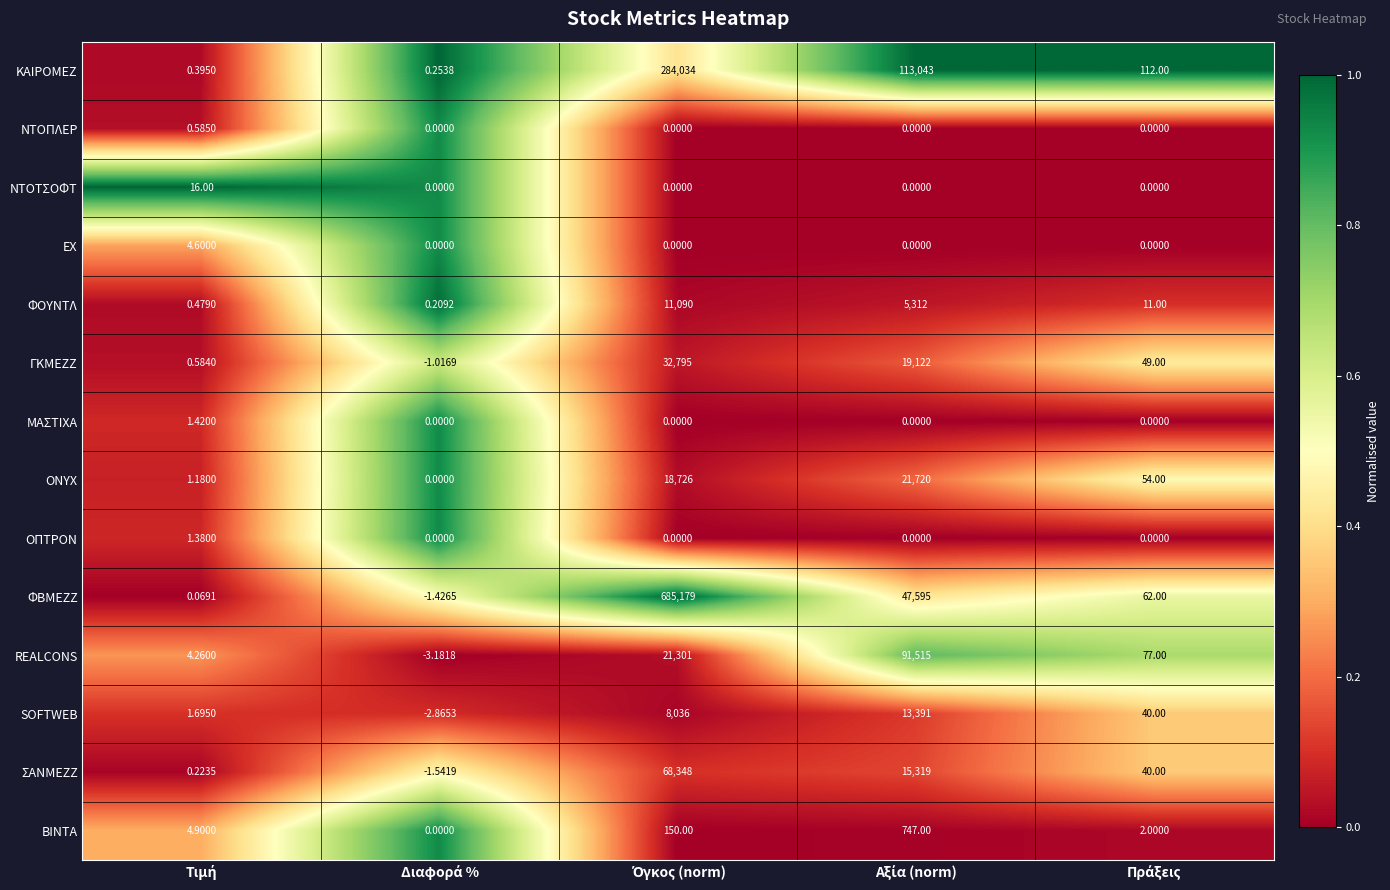

Which series has the largest range (max minus min)?

ΦΒΜΕΖΖ